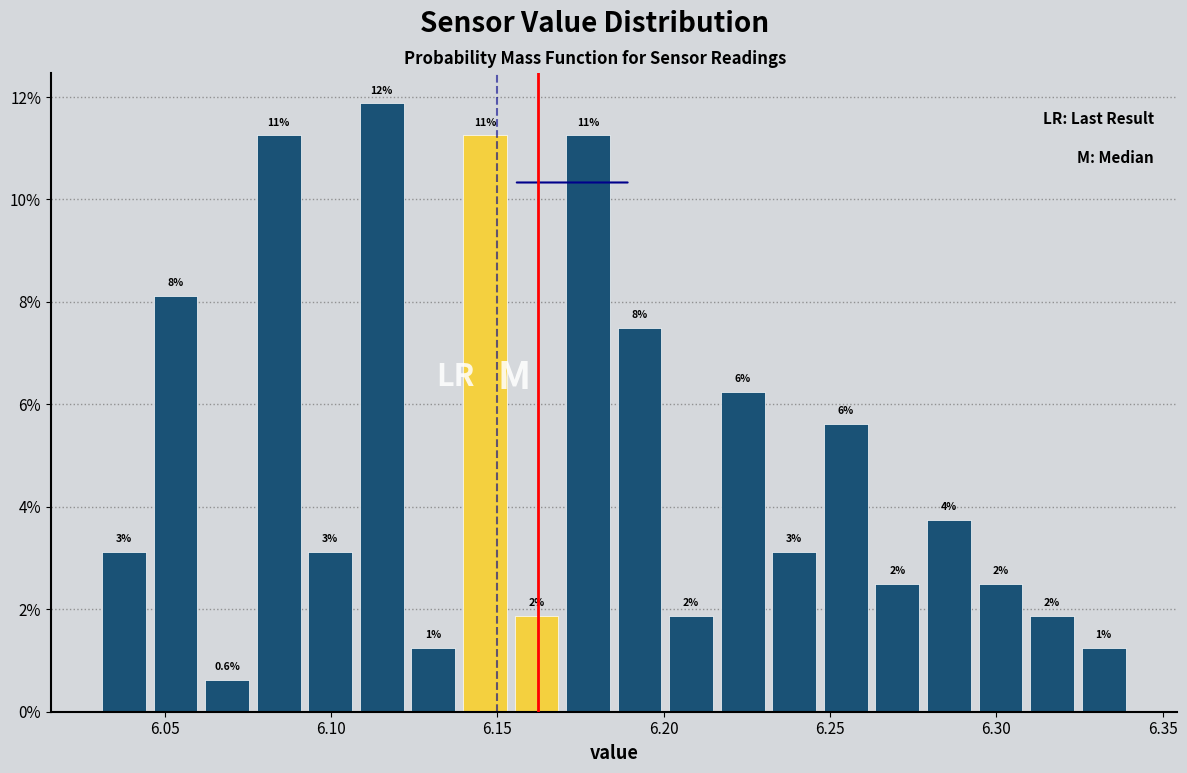

Around what value on the x-axis is the tallest bar? Give the approximate position of its centre, as read against the axis.

6.115